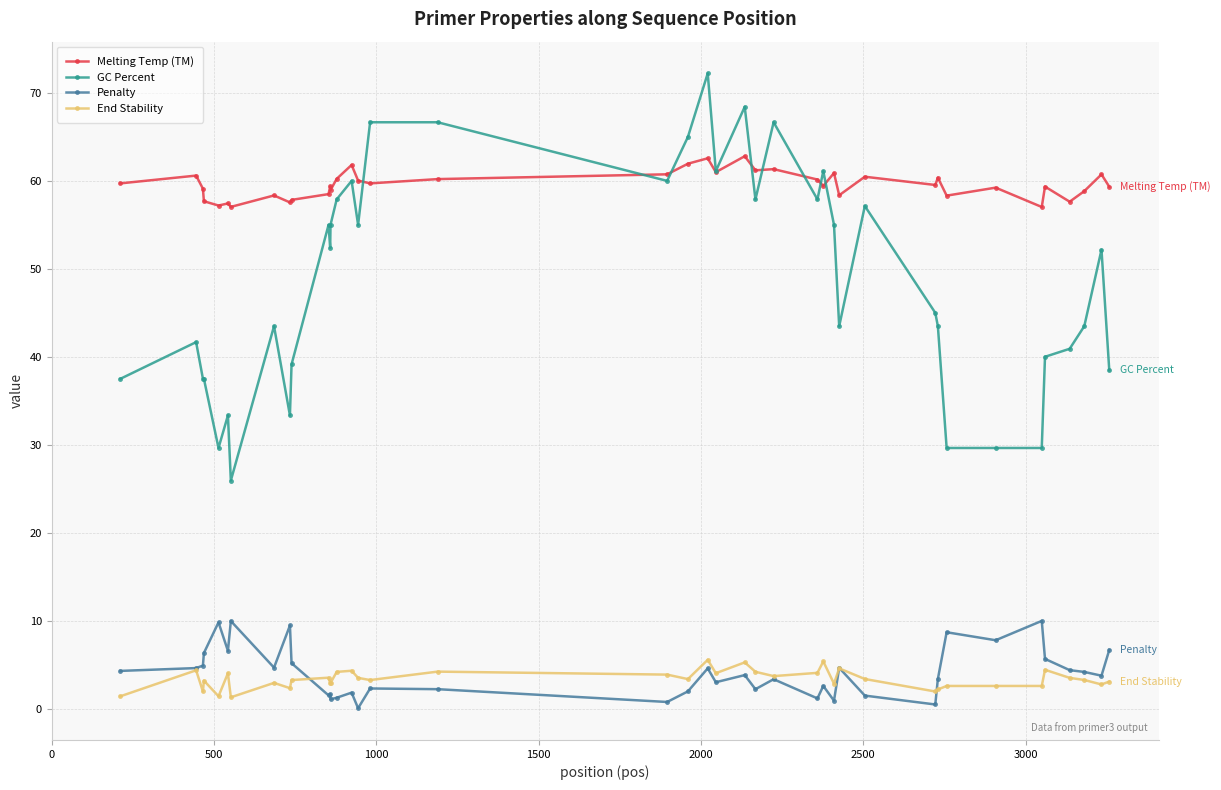

Rank the series by their maximum value, from highest to lowest.

GC Percent, Melting Temp (TM), Penalty, End Stability